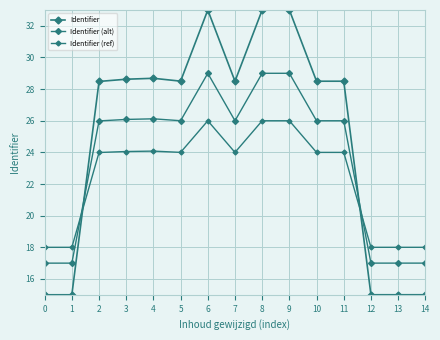

How many series are shown in this chart?

3